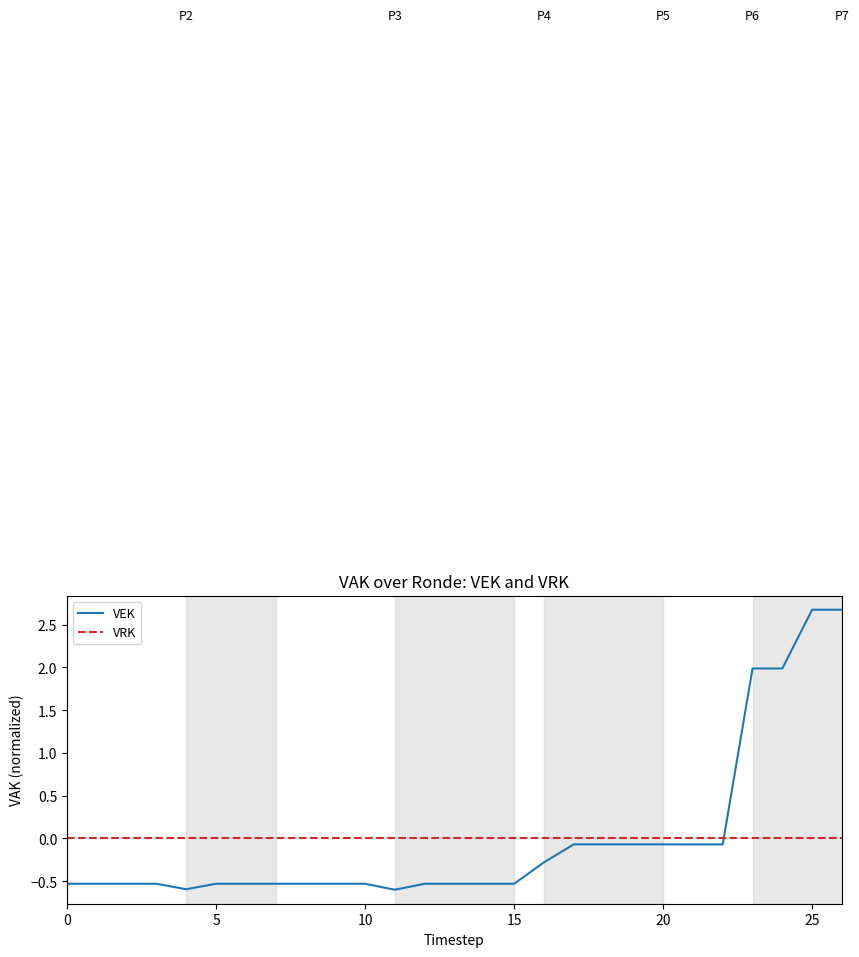

What is the smallest value displayed?

-0.6